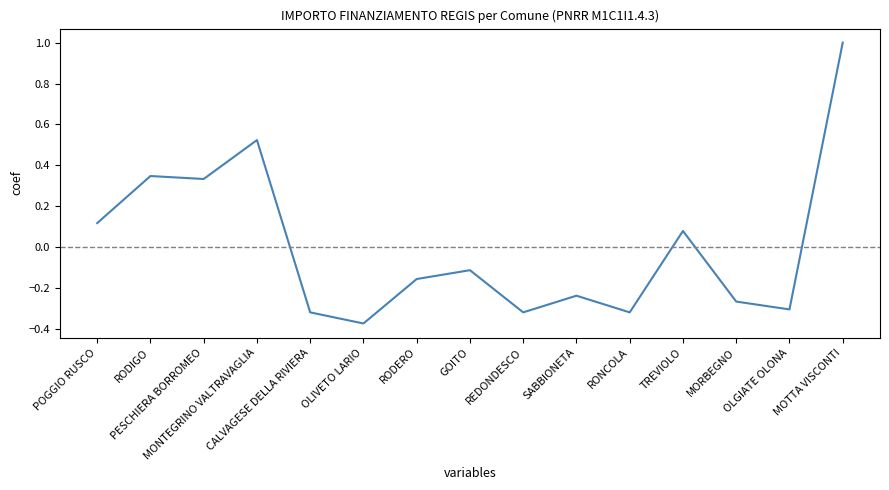

Is it true that the value at MORBEGNO is -0.4?

False